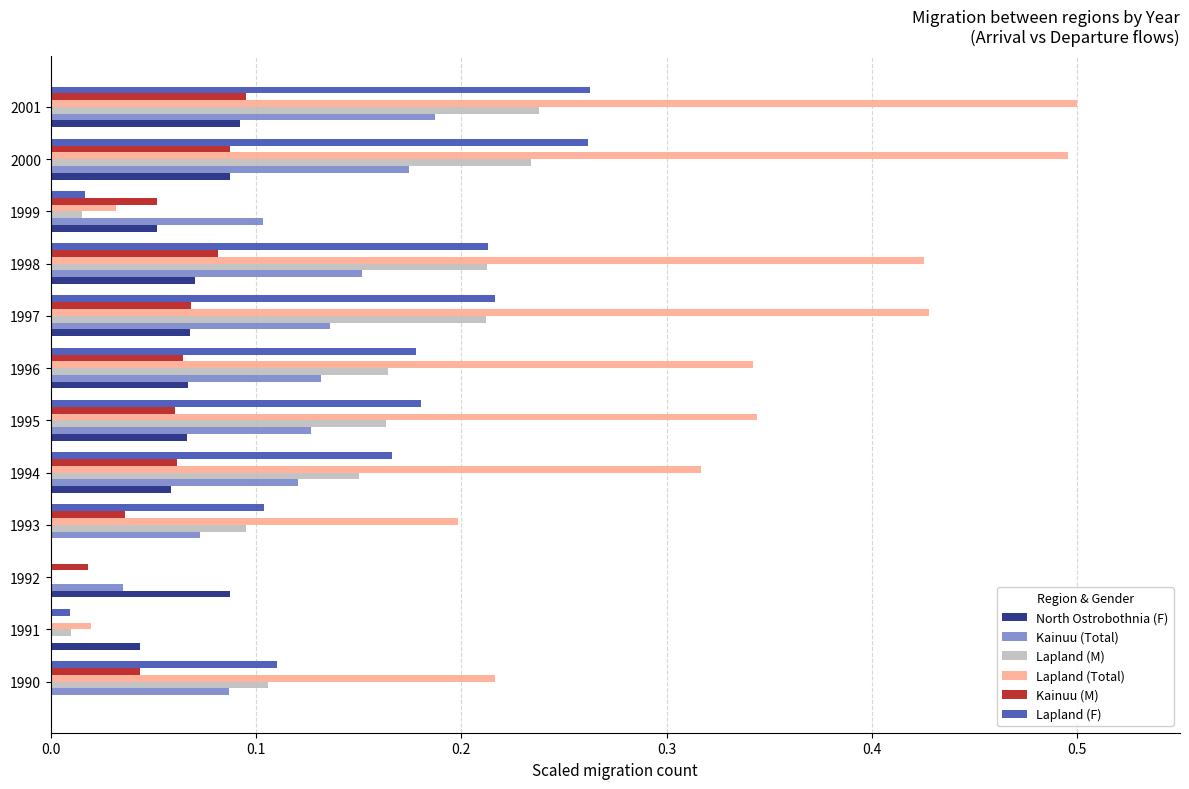

Which series has the largest range (max minus min)?

Lapland (Total)